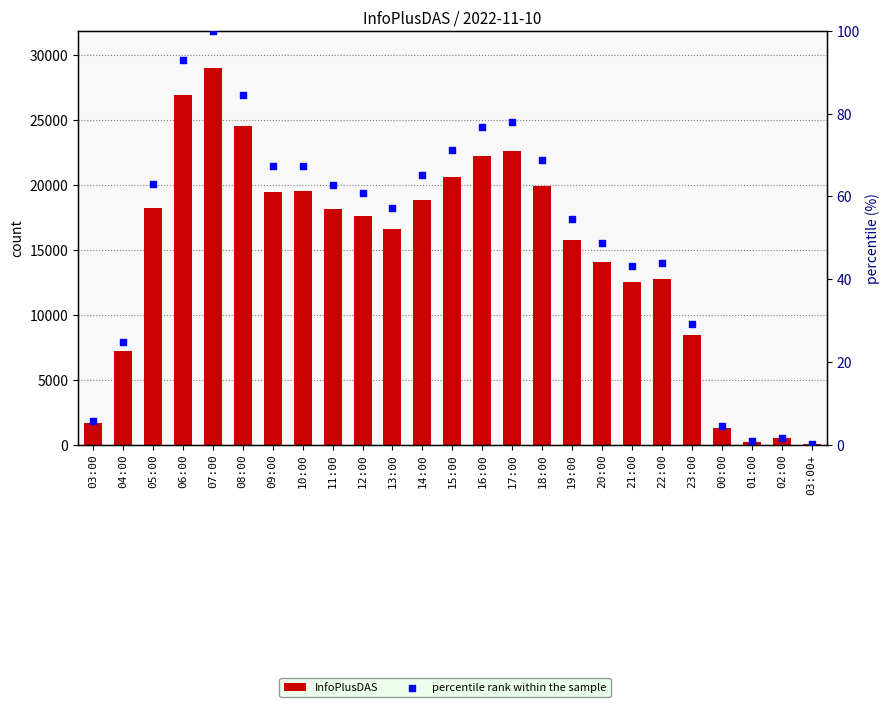

What are all the series names shown in the legend?

InfoPlusDAS, percentile rank within the sample